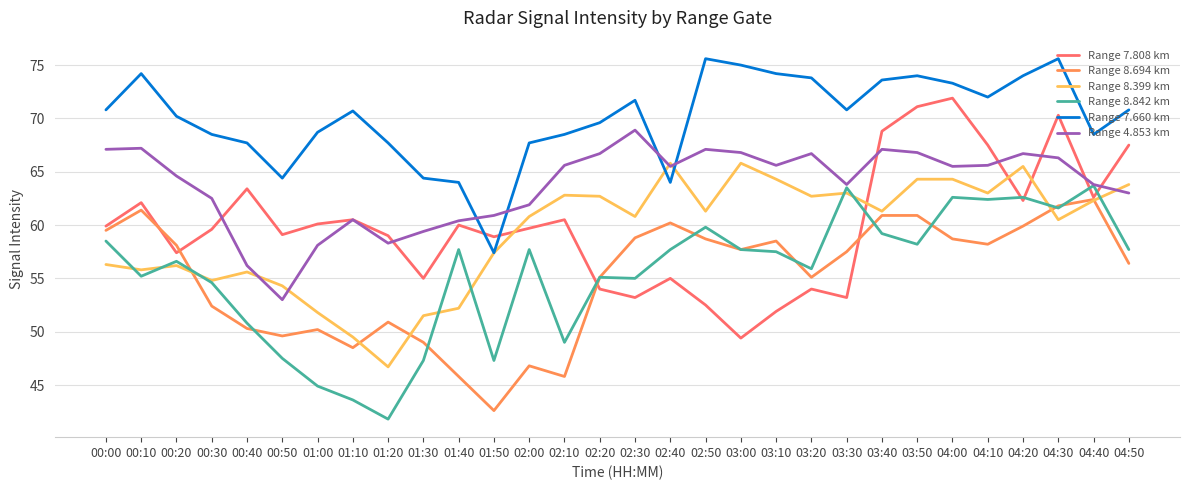

At 03:50, list the series in order from smallest to largest.

Range 8.842 km, Range 8.694 km, Range 8.399 km, Range 4.853 km, Range 7.808 km, Range 7.660 km